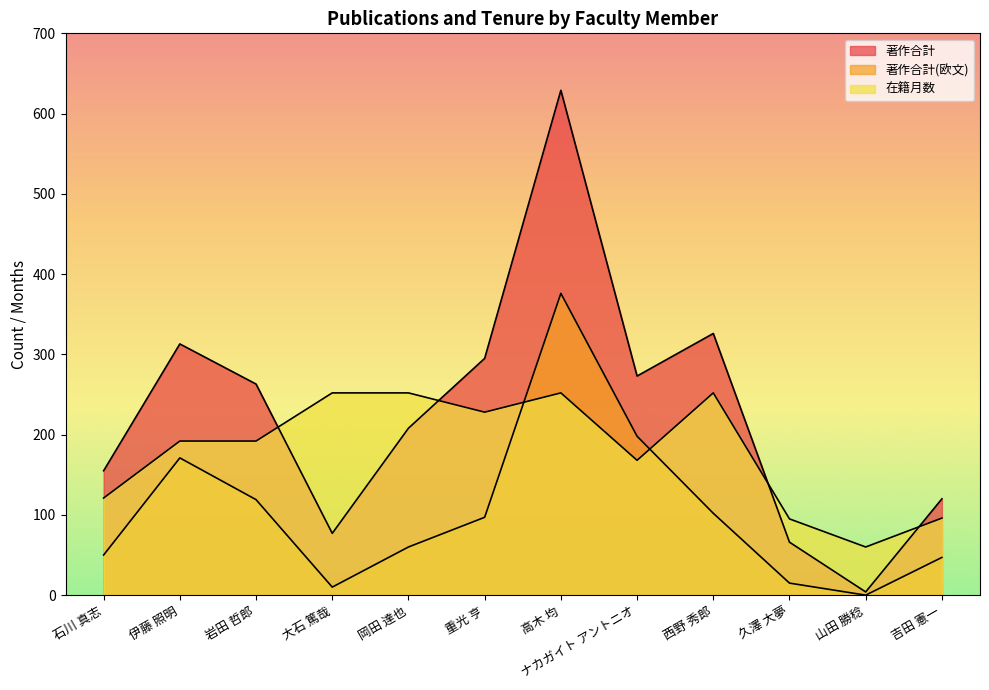

Where is the first local maximum for 著作合計?

伊藤 照明